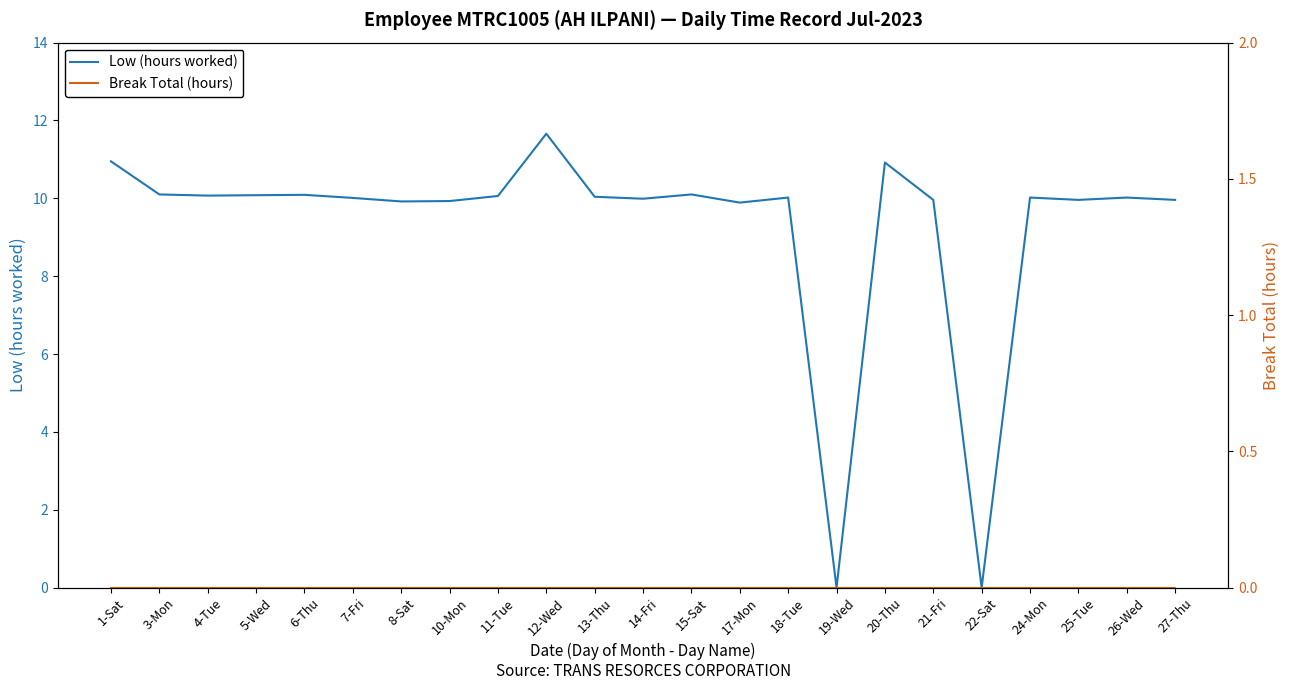

Reading left to right, list all the values displayed in this chart.

Low (hours worked): 1-Sat=10.9	3-Mon=10.1	4-Tue=10.1	5-Wed=10.1	6-Thu=10.1	7-Fri=10.0	8-Sat=9.9	10-Mon=9.9	11-Tue=10.1	12-Wed=11.7	13-Thu=10.0	14-Fri=10.0	15-Sat=10.1	17-Mon=9.9	18-Tue=10.0	19-Wed=0.0	20-Thu=10.9	21-Fri=10.0	22-Sat=0.0	24-Mon=10.0	25-Tue=10.0	26-Wed=10.0	27-Thu=10.0
Break Total (hours): 1-Sat=0.0	3-Mon=0.0	4-Tue=0.0	5-Wed=0.0	6-Thu=0.0	7-Fri=0.0	8-Sat=0.0	10-Mon=0.0	11-Tue=0.0	12-Wed=0.0	13-Thu=0.0	14-Fri=0.0	15-Sat=0.0	17-Mon=0.0	18-Tue=0.0	19-Wed=0.0	20-Thu=0.0	21-Fri=0.0	22-Sat=0.0	24-Mon=0.0	25-Tue=0.0	26-Wed=0.0	27-Thu=0.0